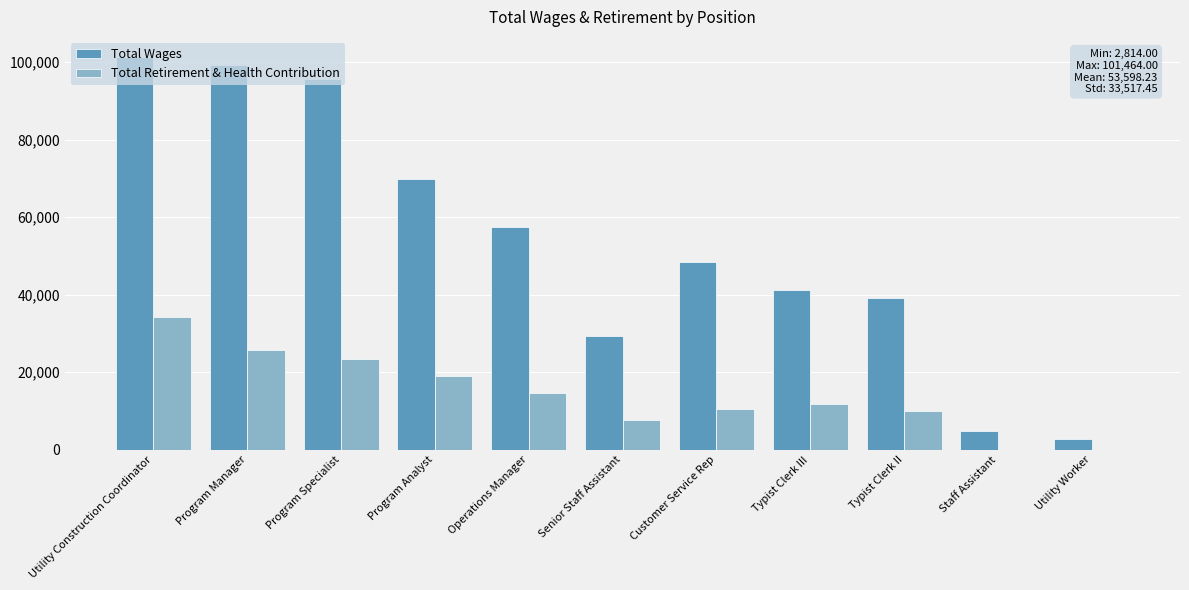

What is the sum of the Total Wages values at Utility Worker and Customer Service Rep?

51357.0